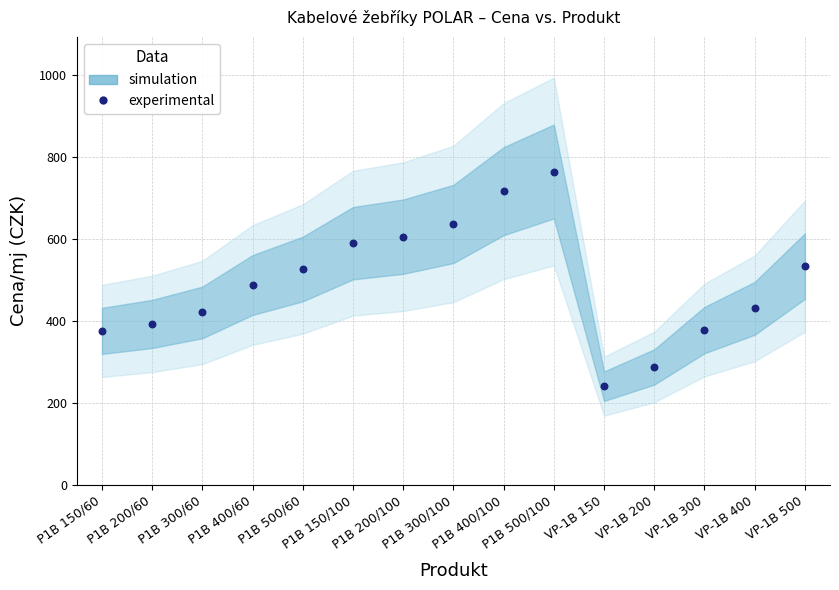

What is the range of Y values (max minus min)?

524